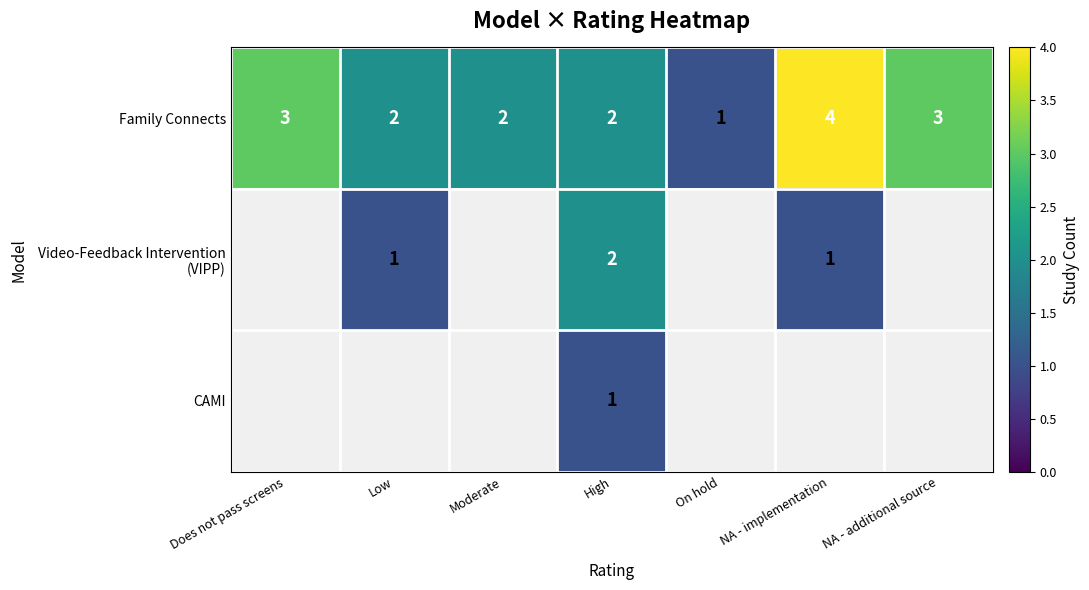

True or false: Family Connects has a value of 0.6 at On hold.

False